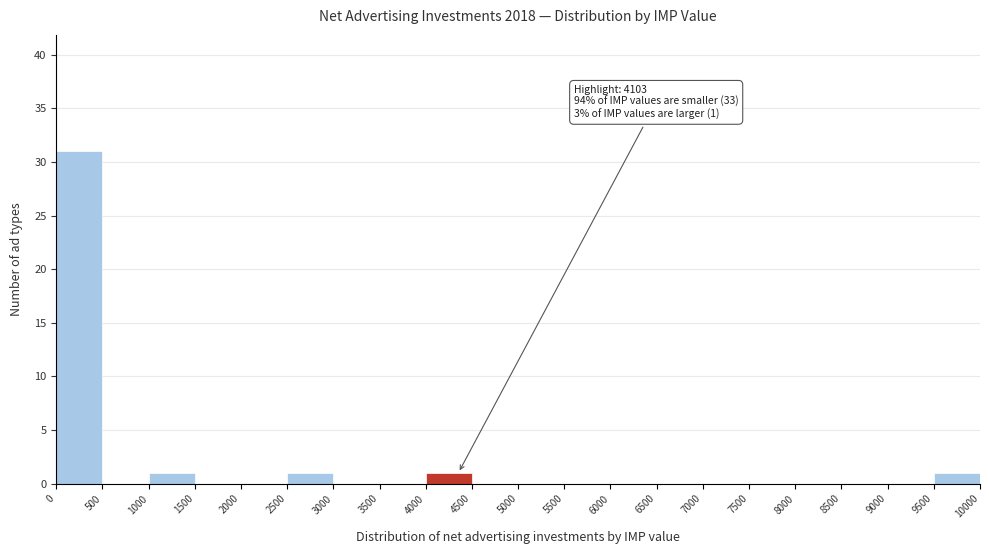

Which range on the x-axis has the tallest bar?

0 to 500